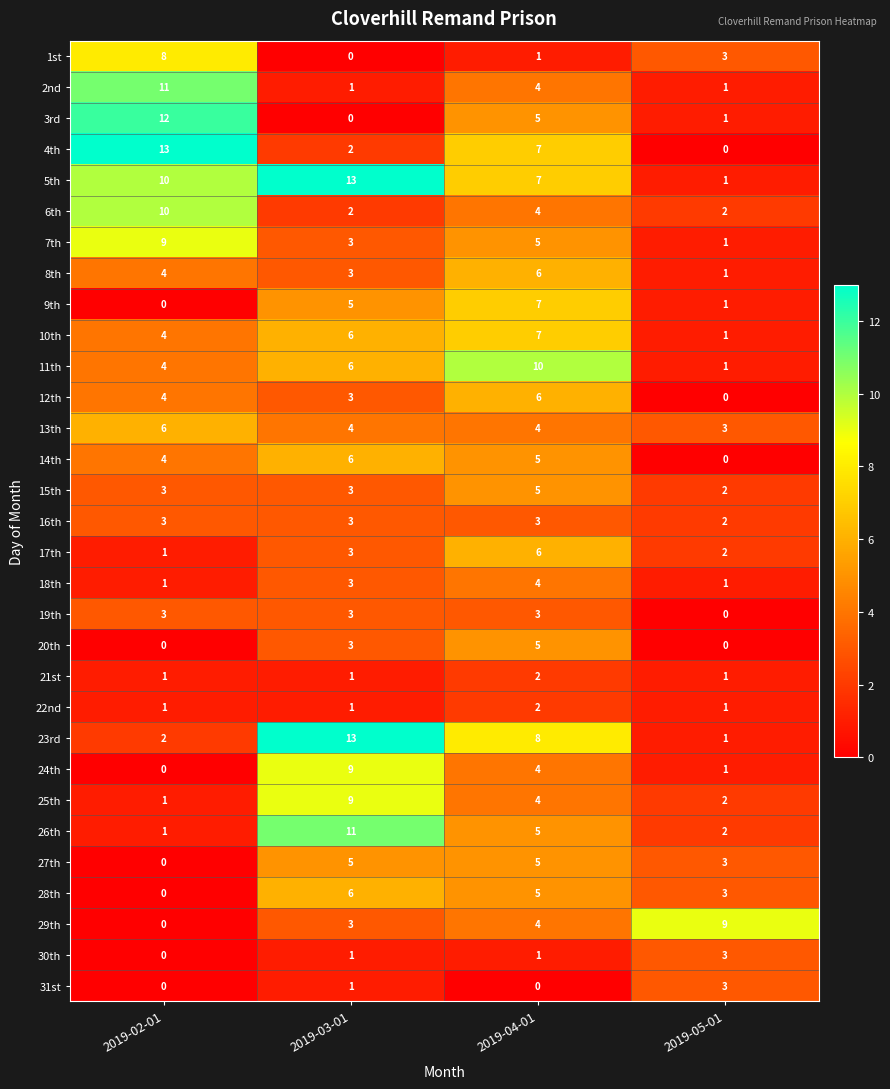

At which category is the sum across all series the highest?

2019-04-01